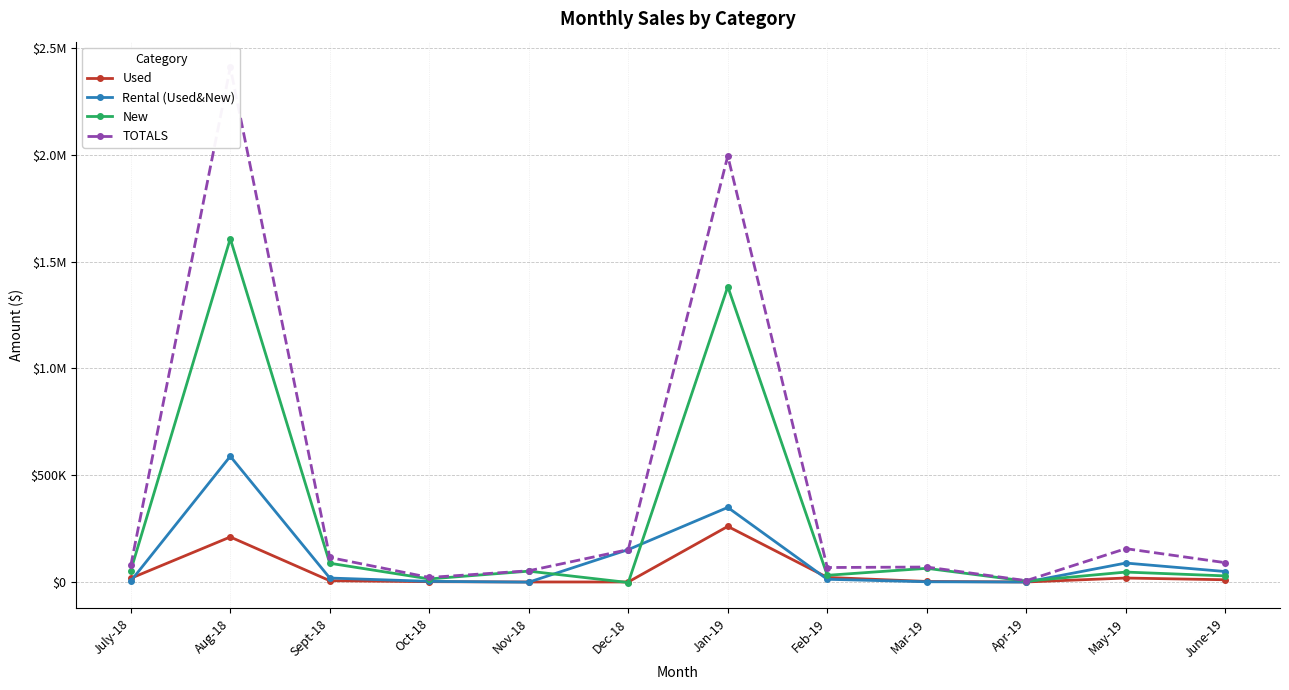

How many lines are shown in the chart?

4